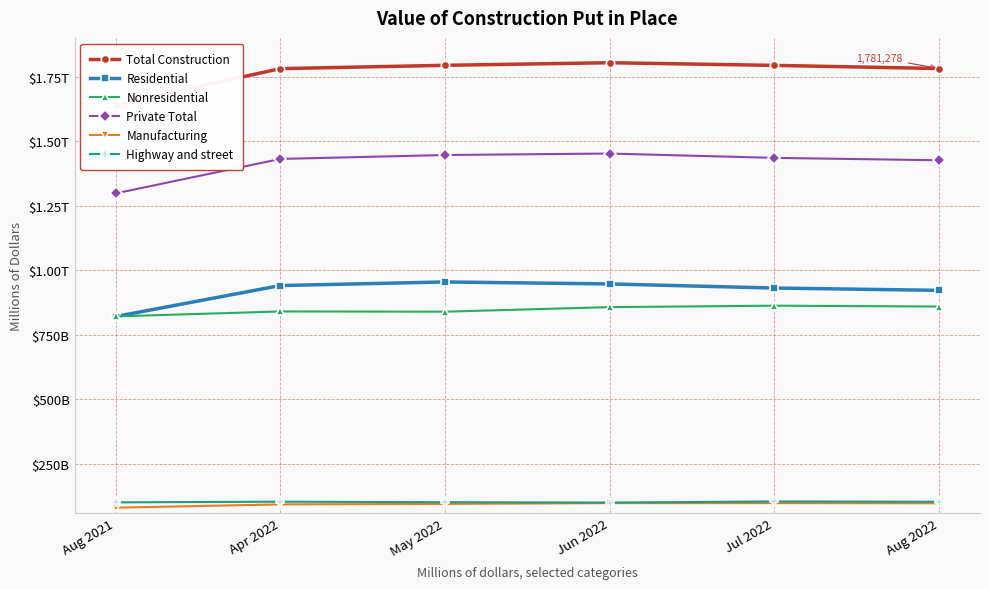

What is the average value of the Residential series?

919240